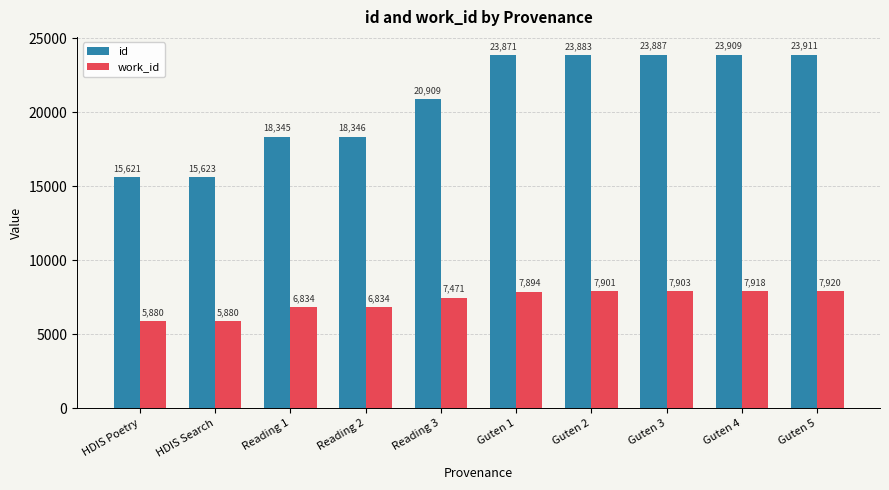

Which category has the highest value across all series?

Guten 5